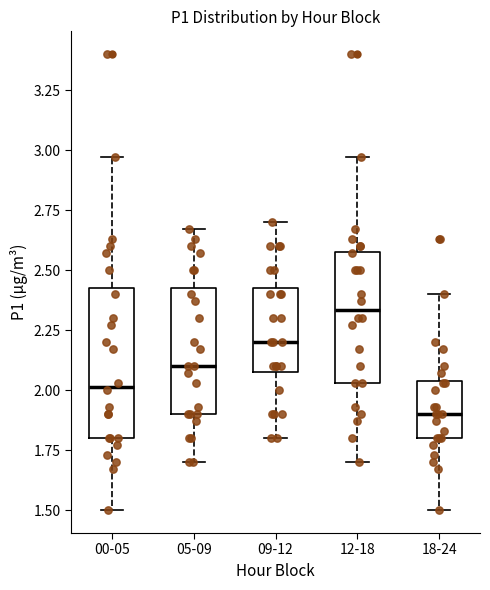

Reading left to right, transcribe this box plot: for each box, give where its median line is, the range the box spans, and where its two whiskers end, as read against the y-axis. The values are not printed on the chart, so give them approximately, as read against the axis.

00-05: median 2.00, box 1.80 to 2.45, whiskers 1.50 to 2.95
05-09: median 2.10, box 1.90 to 2.45, whiskers 1.70 to 2.65
09-12: median 2.20, box 2.10 to 2.45, whiskers 1.80 to 2.70
12-18: median 2.35, box 2.05 to 2.60, whiskers 1.70 to 2.95
18-24: median 1.90, box 1.80 to 2.05, whiskers 1.50 to 2.40